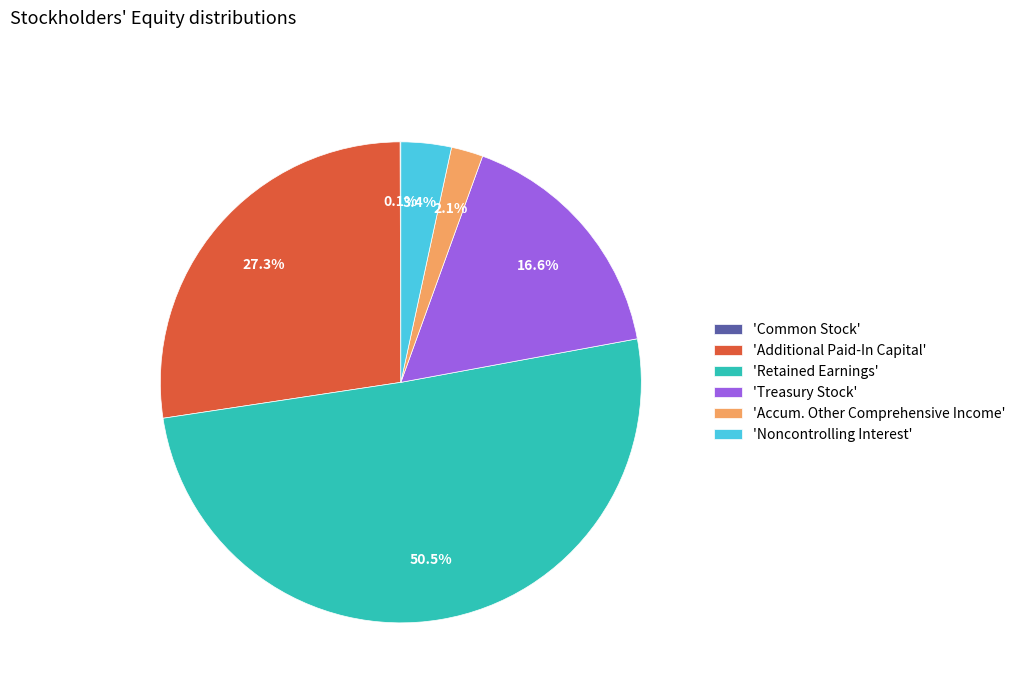

Which category has the biggest portion of the pie?

'Retained Earnings'